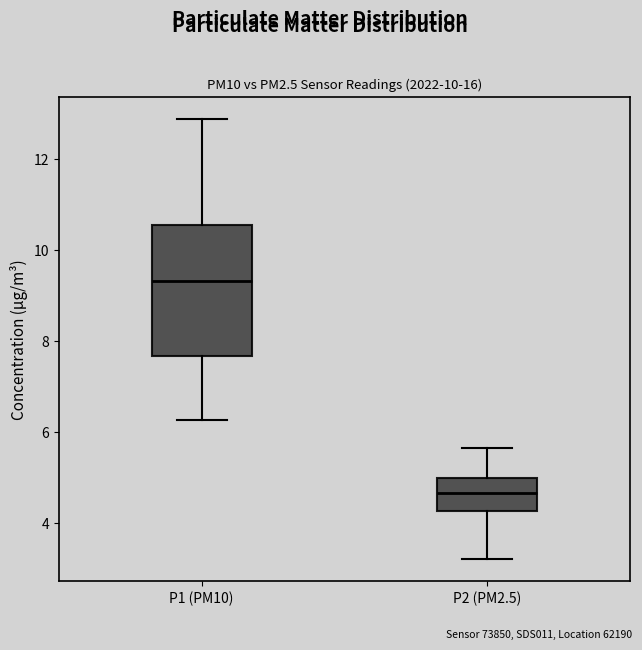

Reading left to right, transcribe this box plot: for each box, give where its median line is, the range the box spans, and where its two whiskers end, as read against the y-axis. The values are not printed on the chart, so give them approximately, as read against the axis.

P1 (PM10): median 9.4, box 7.6 to 10.6, whiskers 6.2 to 12.8
P2 (PM2.5): median 4.6, box 4.2 to 5.0, whiskers 3.2 to 5.6